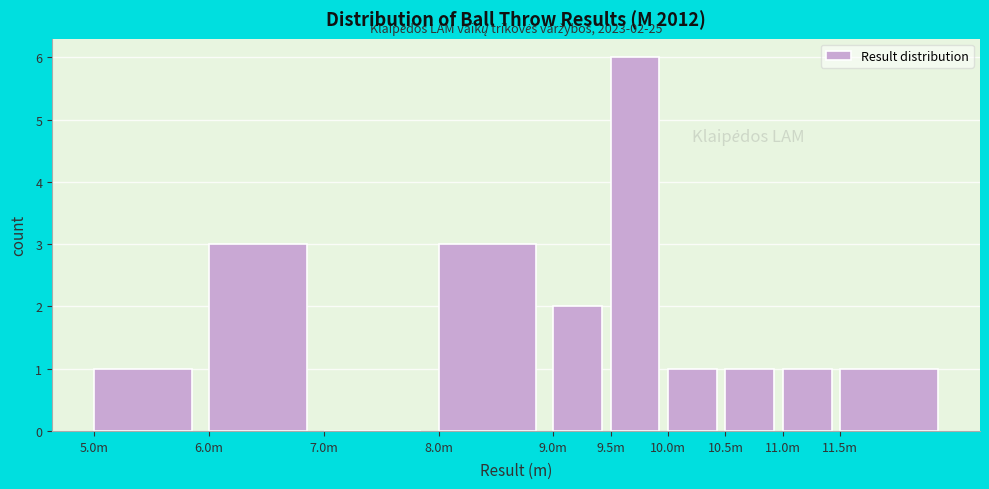

Reading left to right, list all the values displayed in this chart.

5.0m=1	6.0m=3	7.0m=0	8.0m=3	9.0m=2	9.5m=6	10.0m=1	10.5m=1	11.0m=1	11.5m=1